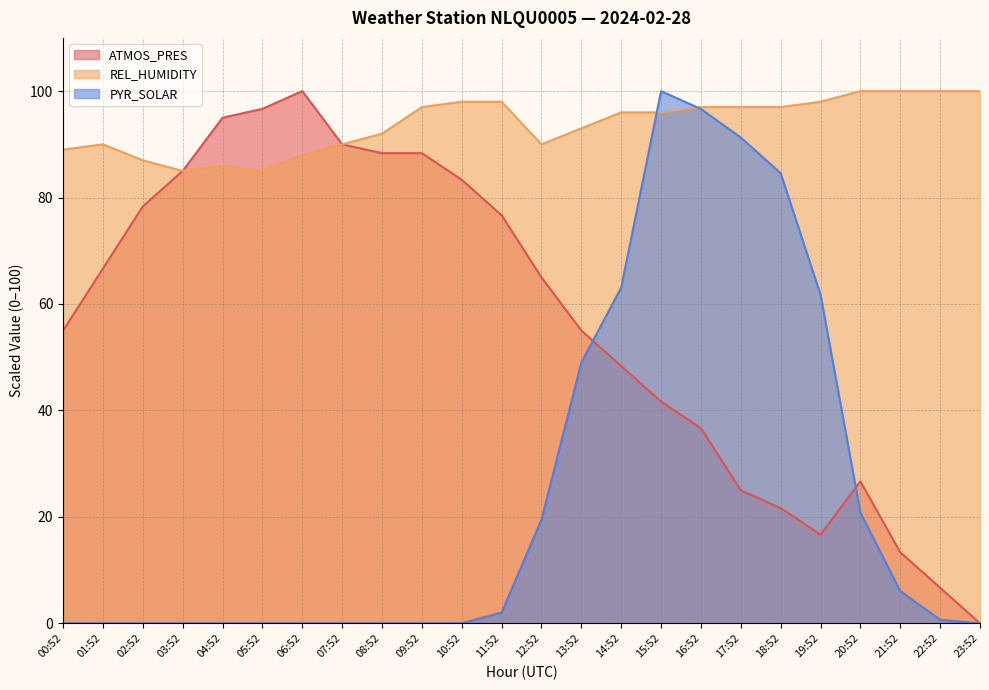

What is the difference between the highest and lowest values at 11:52?

96.0